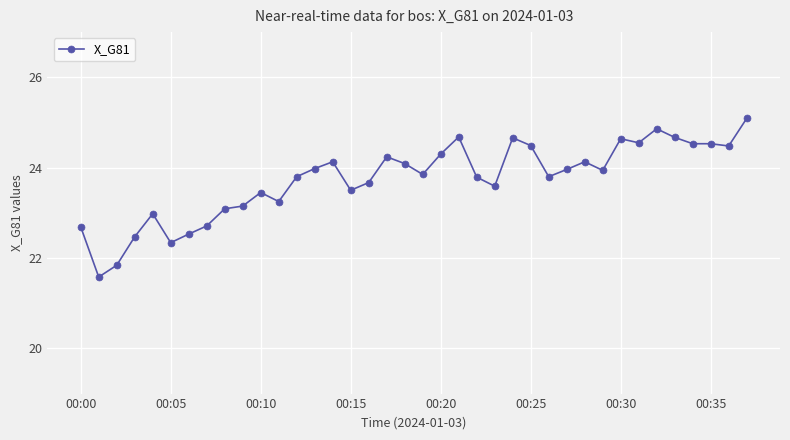

What is the smallest value displayed?

21.6